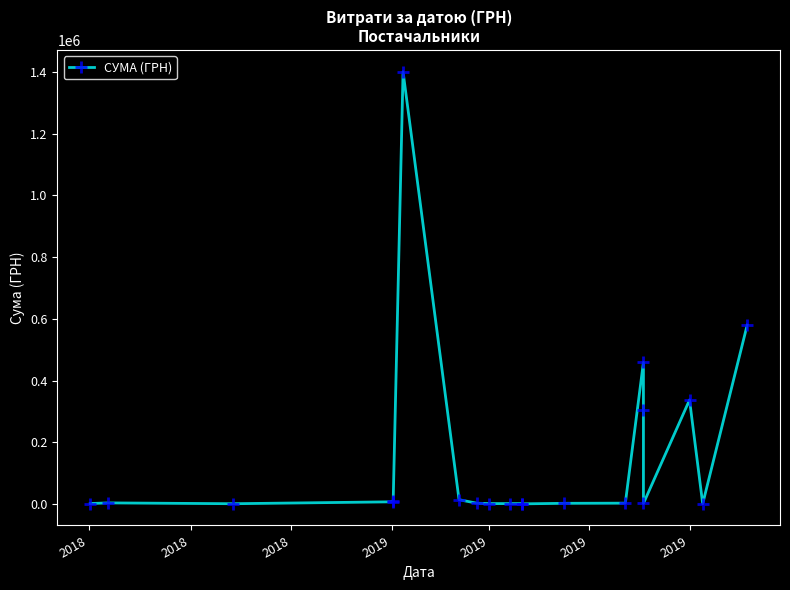

How many distinct data groups are displayed?

1